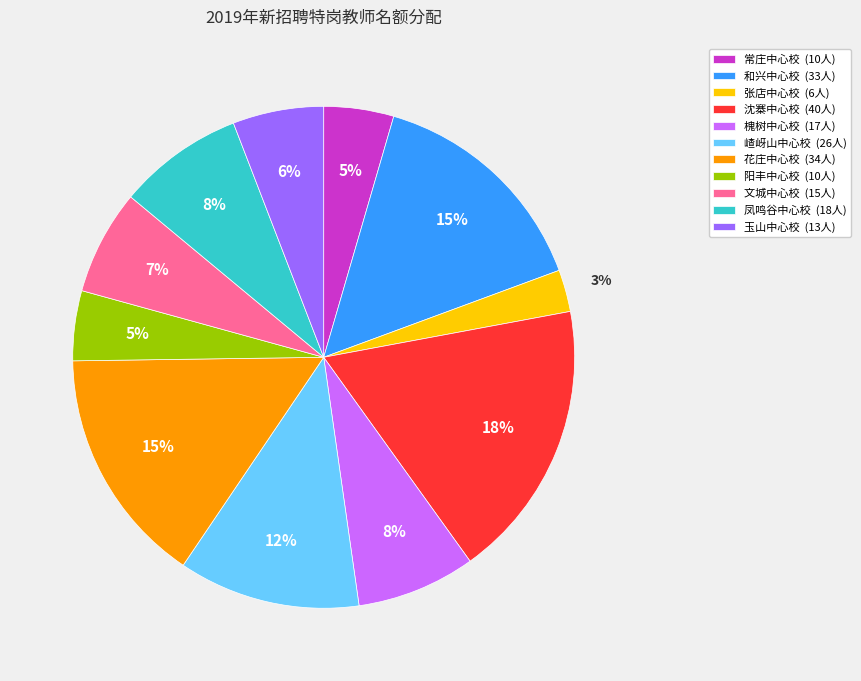

To the nearest percent, what is the difference between the 和兴中心校 and 嵖岈山中心校 slice percentages?

3%